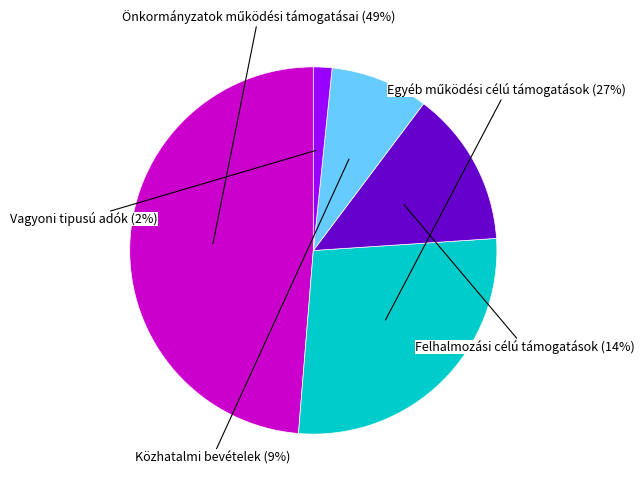

Does any single category account for the majority?

No